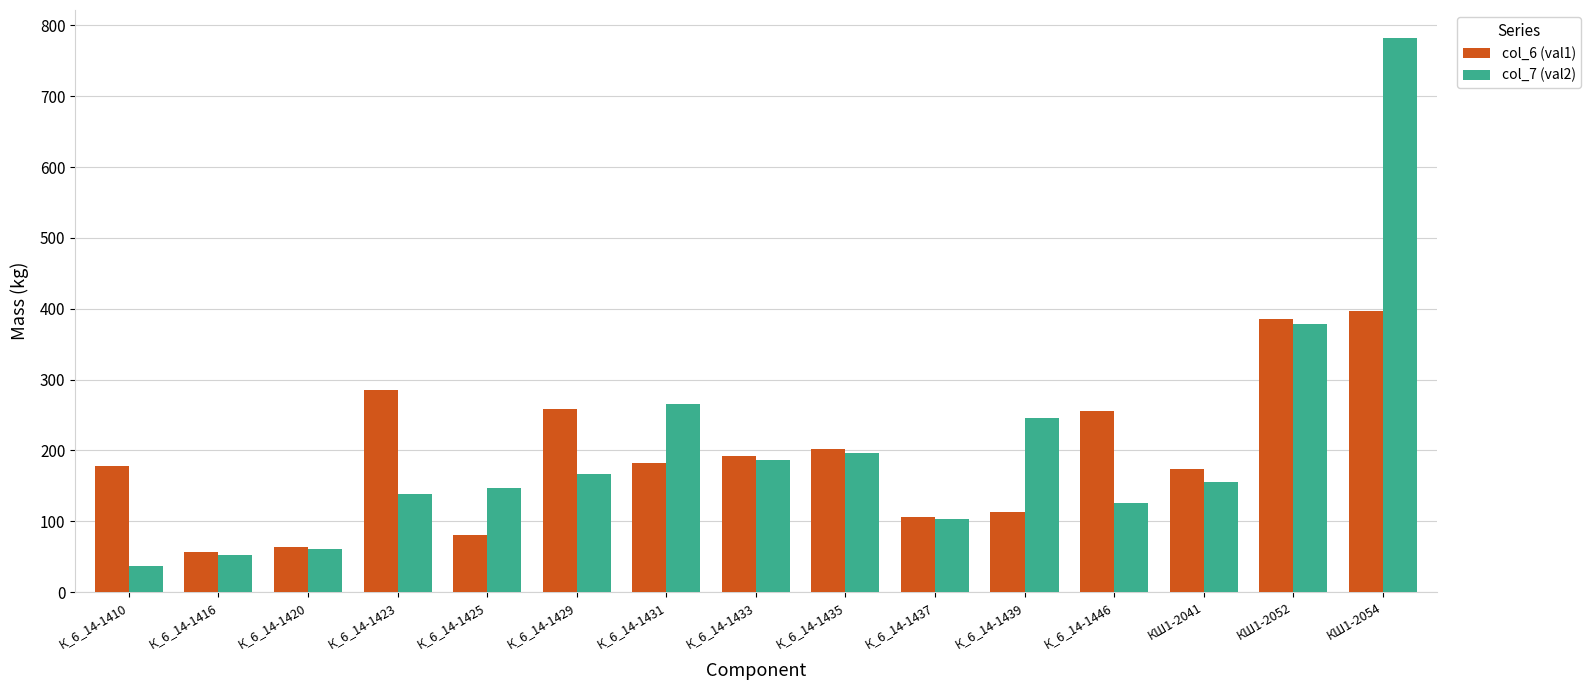

What is the spread (max minus min) of values at К_6_14-1435?

4.9